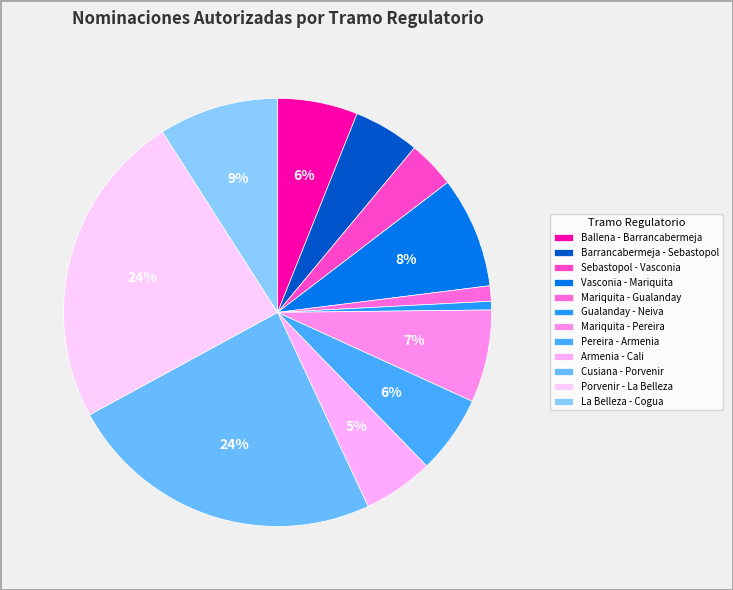

How many segments does this pie chart have?

12